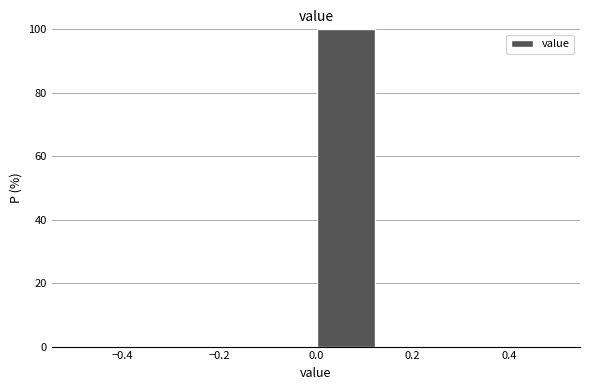

Reading left to right, list every bar in this chart as the range it spans on the x-axis followed by its height. Neither the bar edges nor the heights are printed on the chart, so give them approximately, as read against the axes.

-0.500 to -0.375: 0
-0.375 to -0.250: 0
-0.250 to -0.125: 0
-0.125 to 0.000: 0
0.000 to 0.125: 100
0.125 to 0.250: 0
0.250 to 0.375: 0
0.375 to 0.500: 0